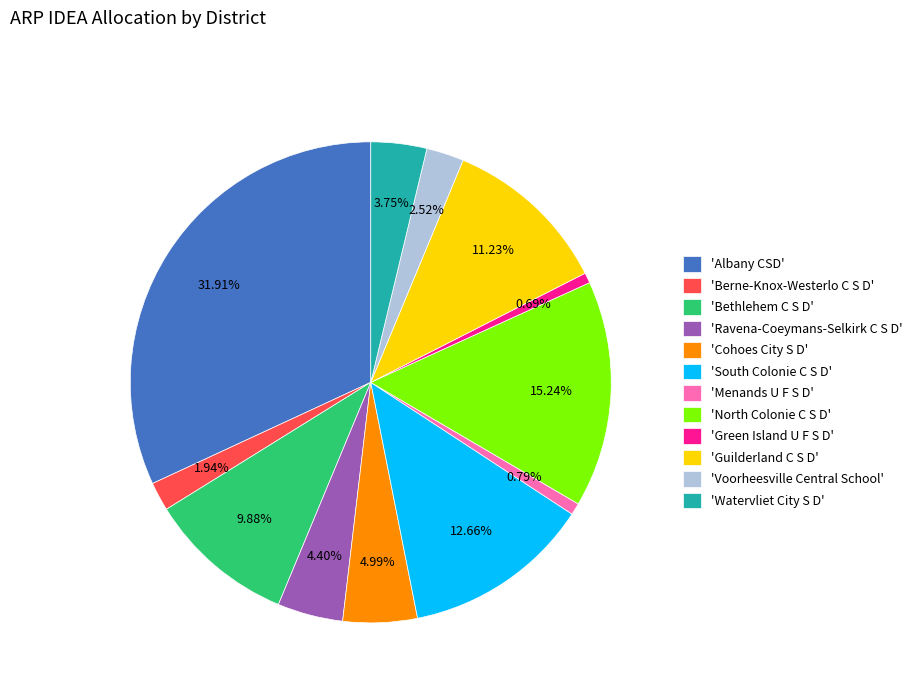

Approximately how many times larger is the value at 'Albany CSD' compared to 'North Colonie C S D'?

2.1